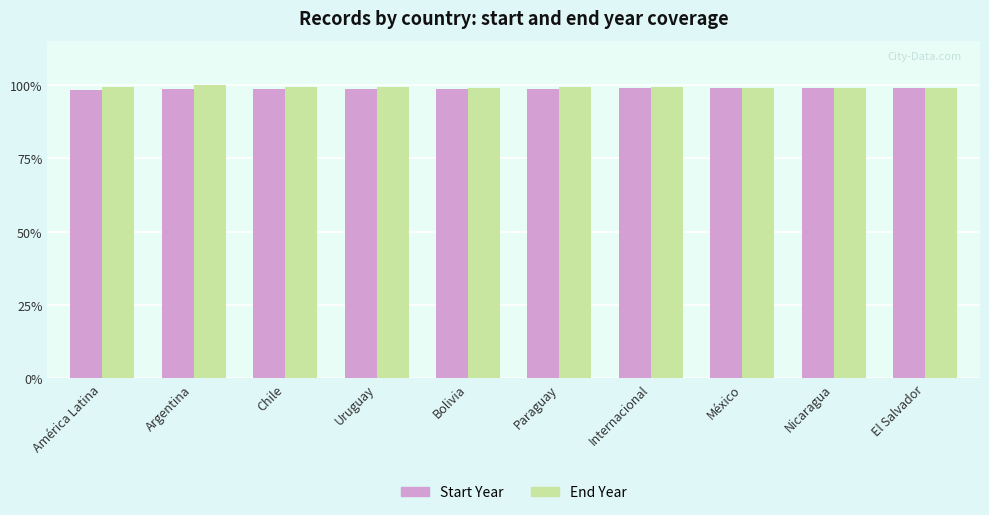

What is the sum of all Start Year values?

986.6